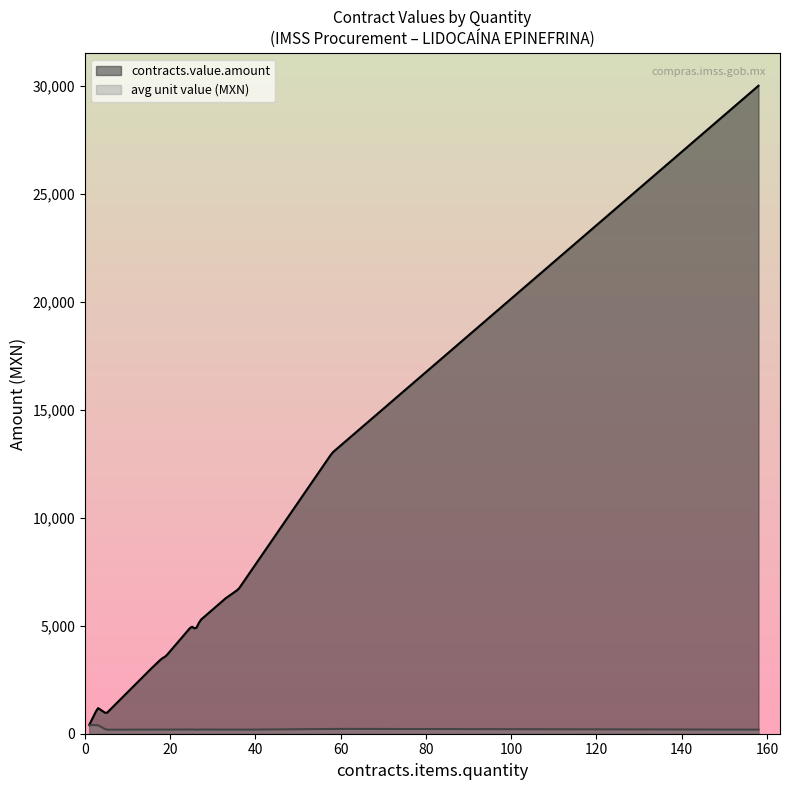

How many lines are shown in the chart?

2